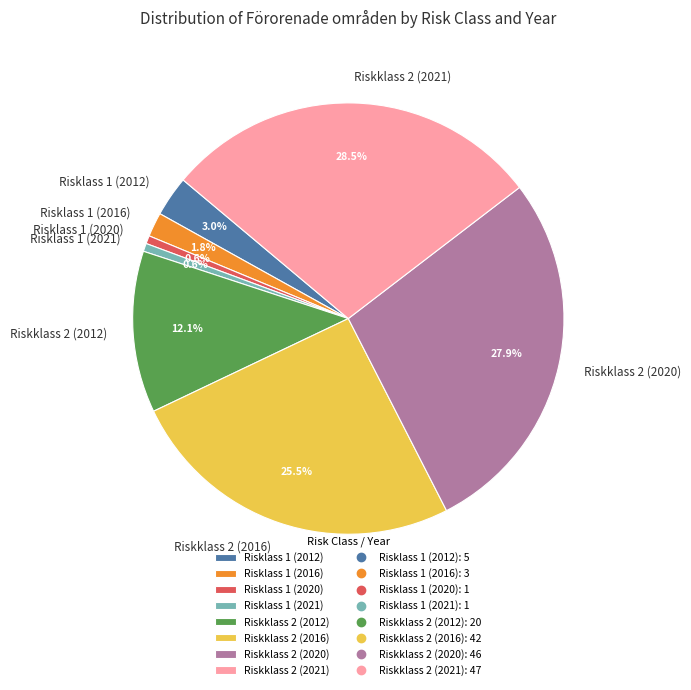

Combined, what portion of the pie is Riskklass 2 (2012) and Riskklass 2 (2016)?

37.6%